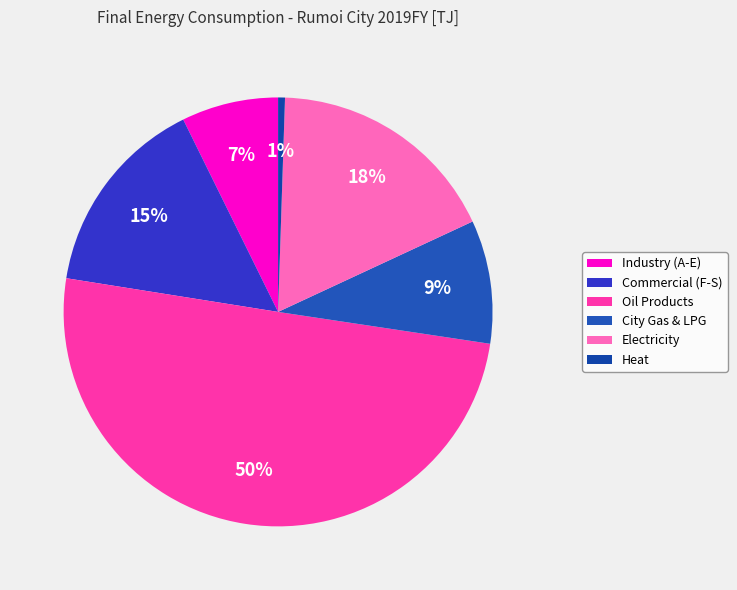

Which slice is the smallest?

Heat